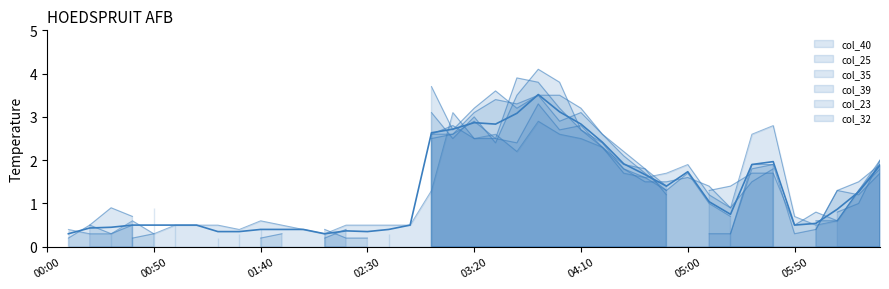

At which category does the data reach its first local valley?

13